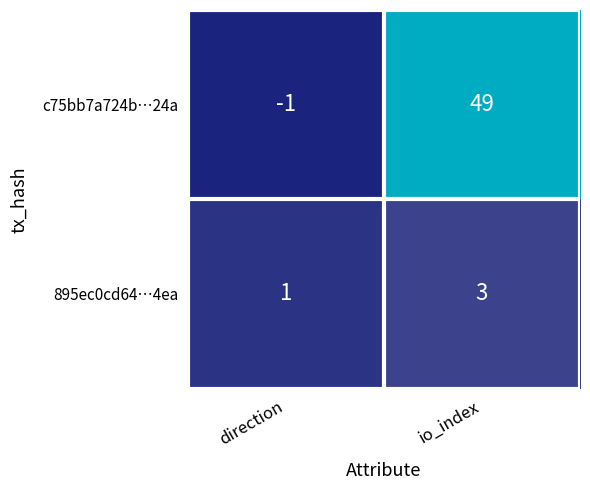

Count the number of categories in the chart.

2